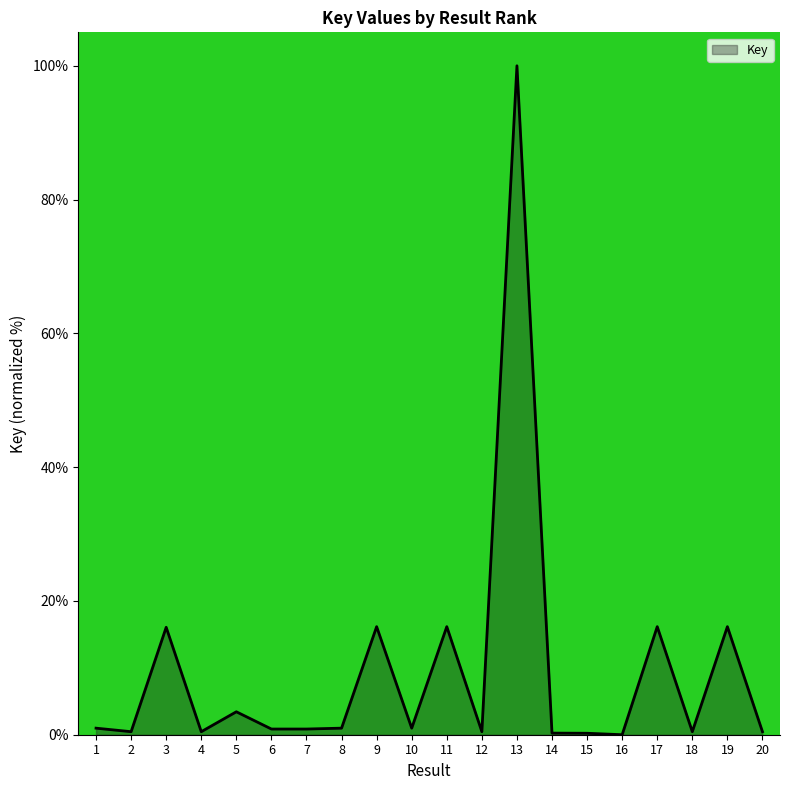

The value at 16 is -53.5. True or false?

False